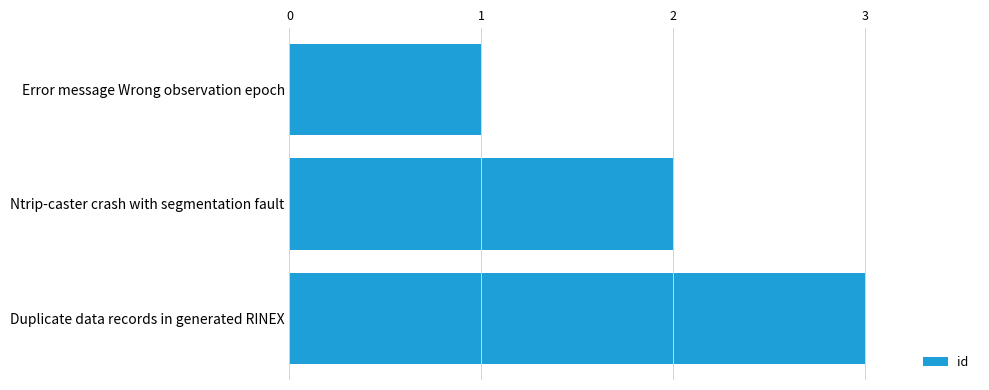

What position from the bottom is Ntrip-caster crash with segmentation fault?

2